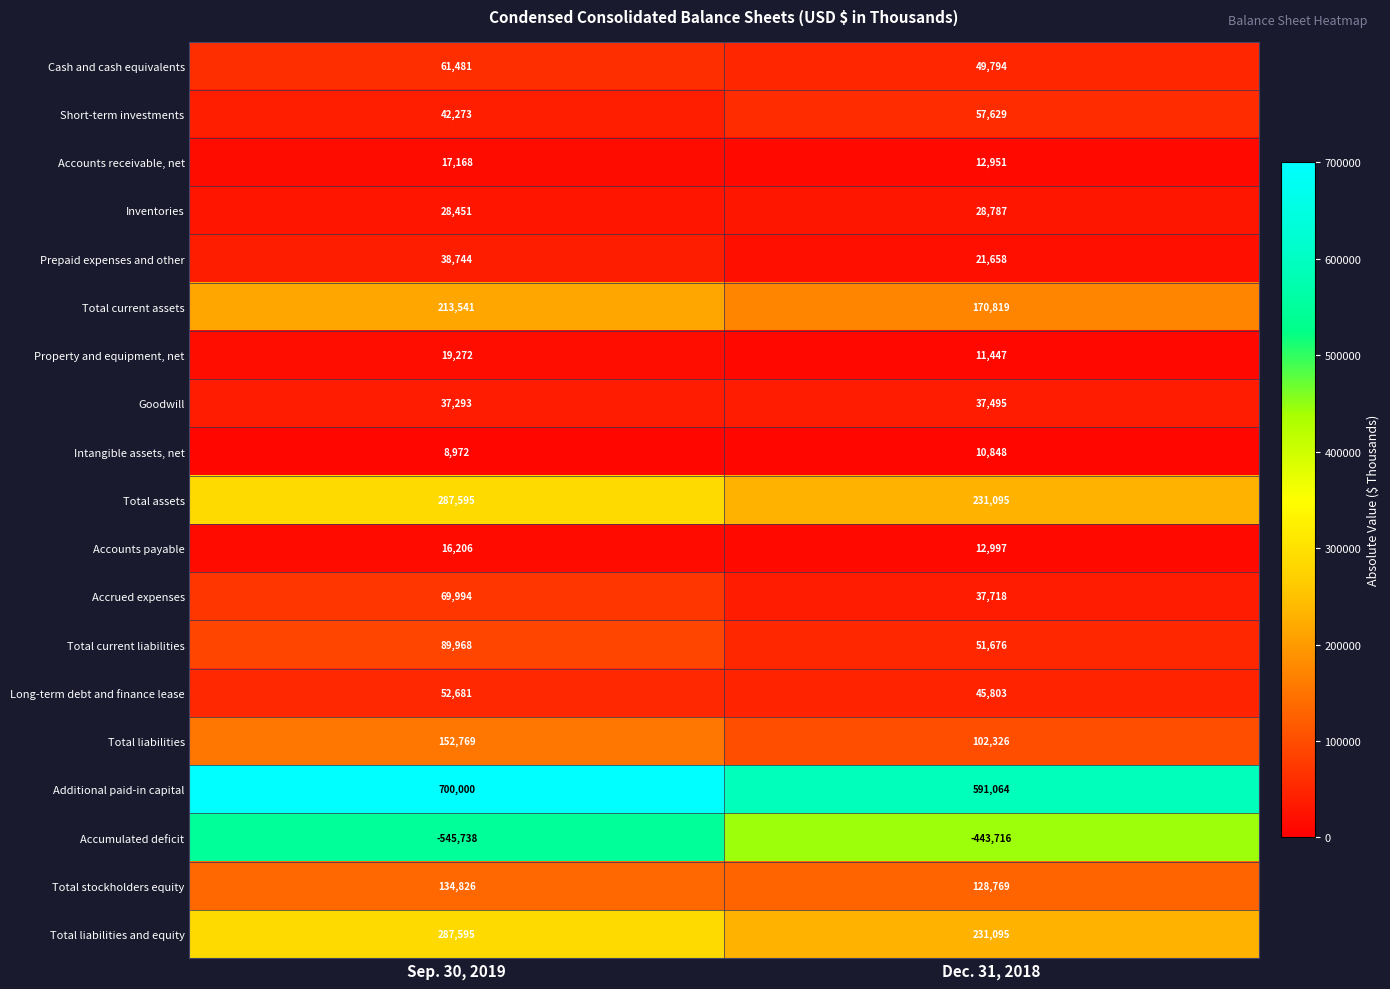

At which category is the sum across all series the highest?

Sep. 30, 2019